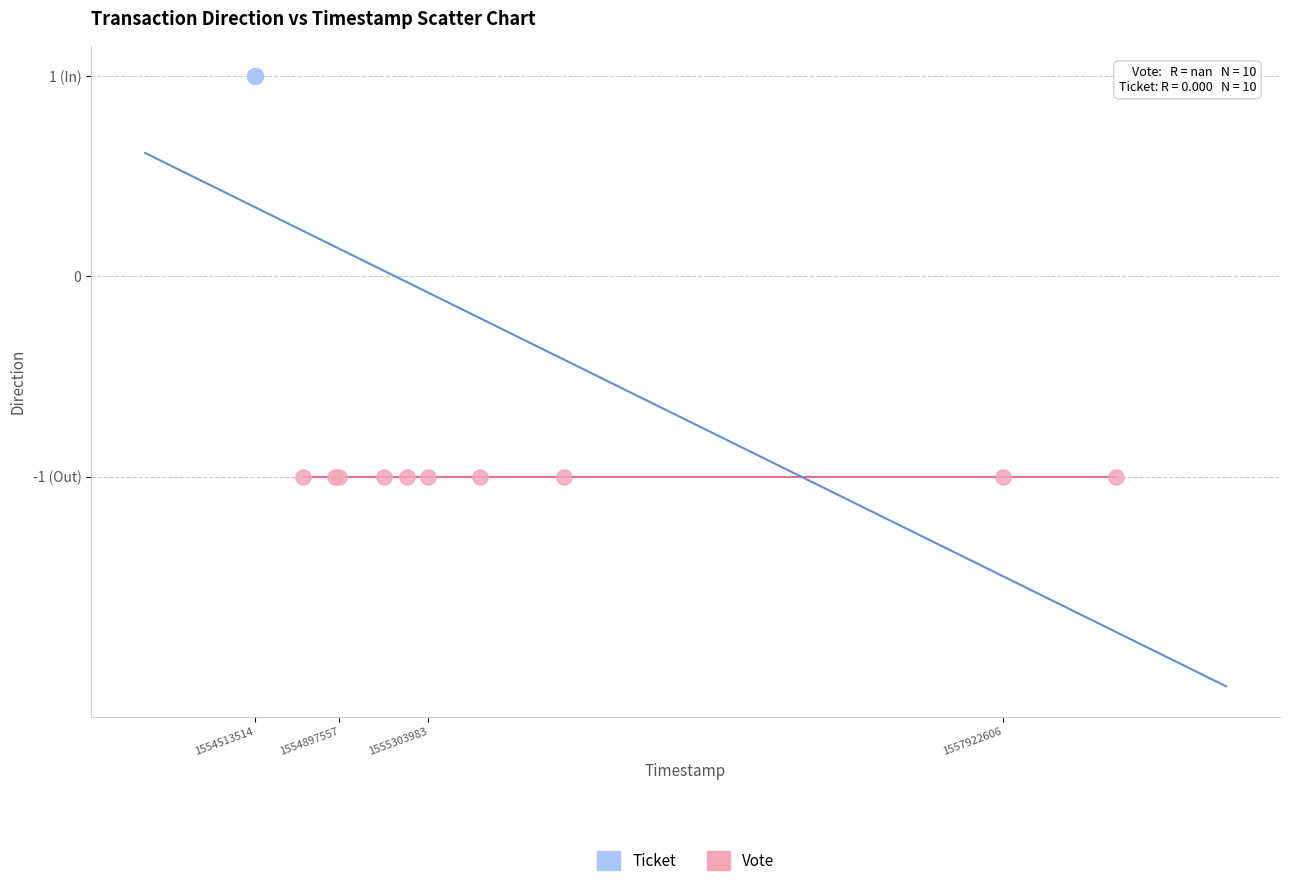

Which series reaches the maximum Y coordinate?

Ticket